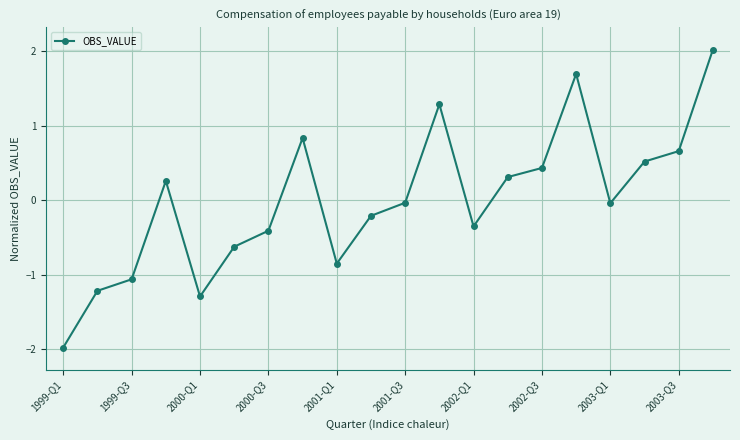

What is the greatest value displayed?

2.0